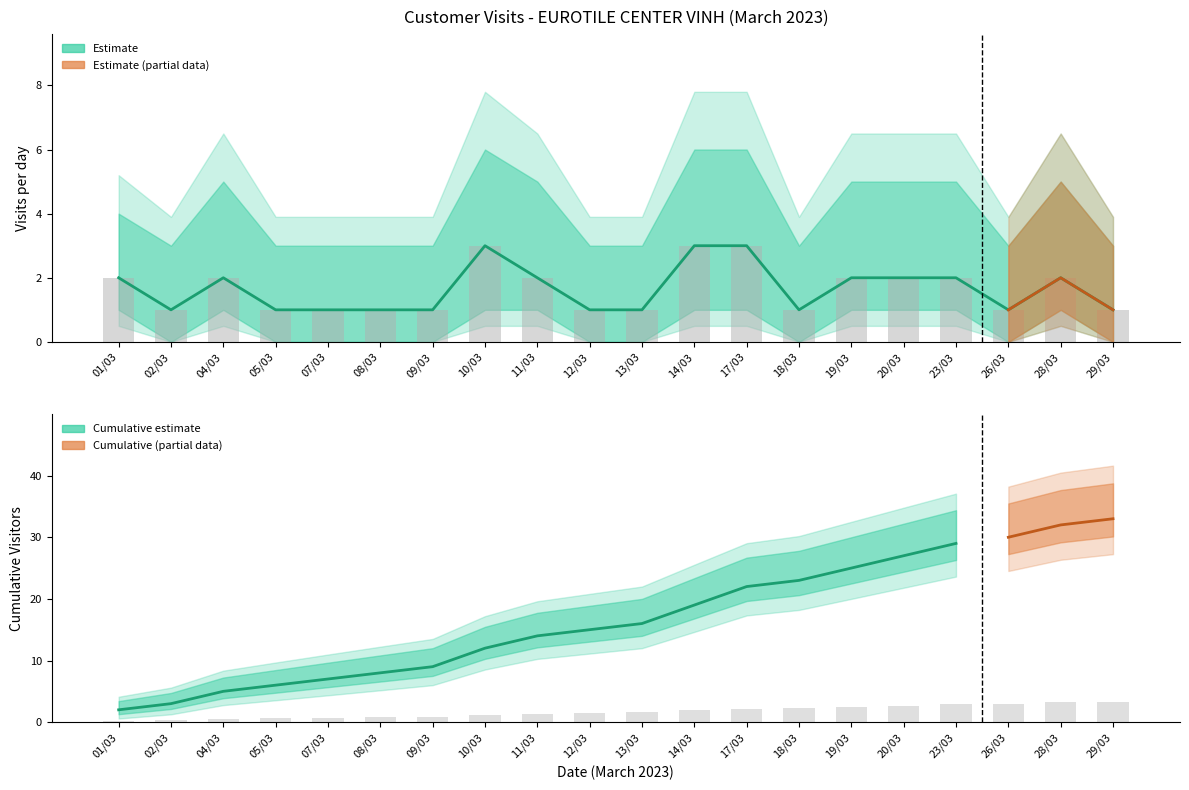

At how many categories does at least one series exceed 0?

20